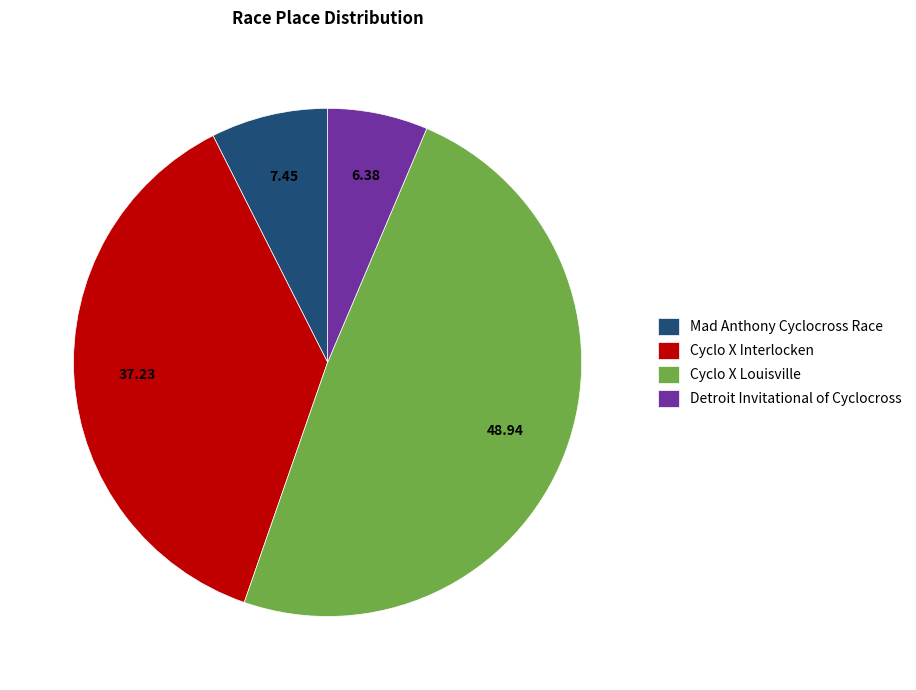

Do Mad Anthony Cyclocross Race and Cyclo X Interlocken together represent more than half of the pie?

No